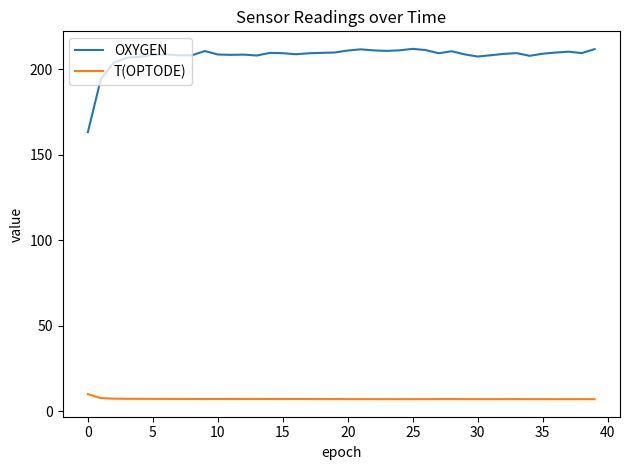

True or false: T(OPTODE) and OXYGEN intersect in this chart.

False